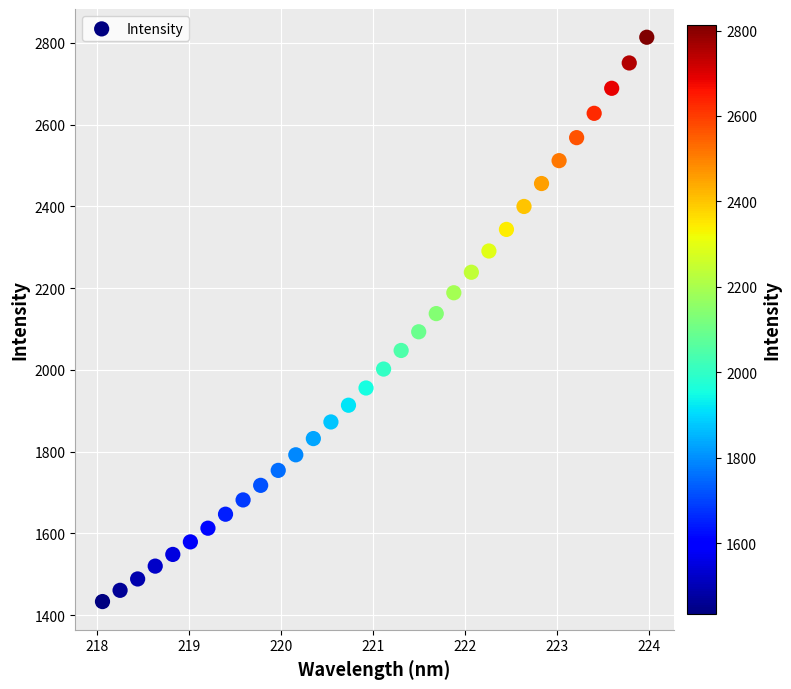

What is the range of Y values (max minus min)?

1380.8